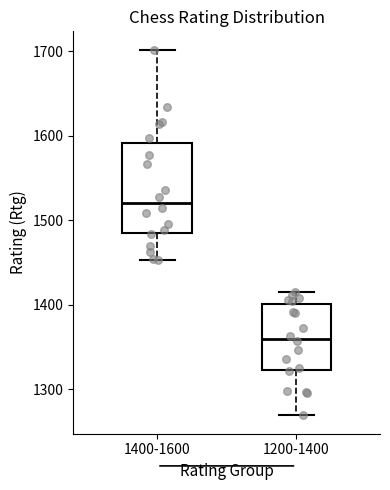

Where does the lower whisker of the box for 1200-1400 end on the y-axis? The values are not printed on the chart, so give them approximately, as read against the axis.

1270